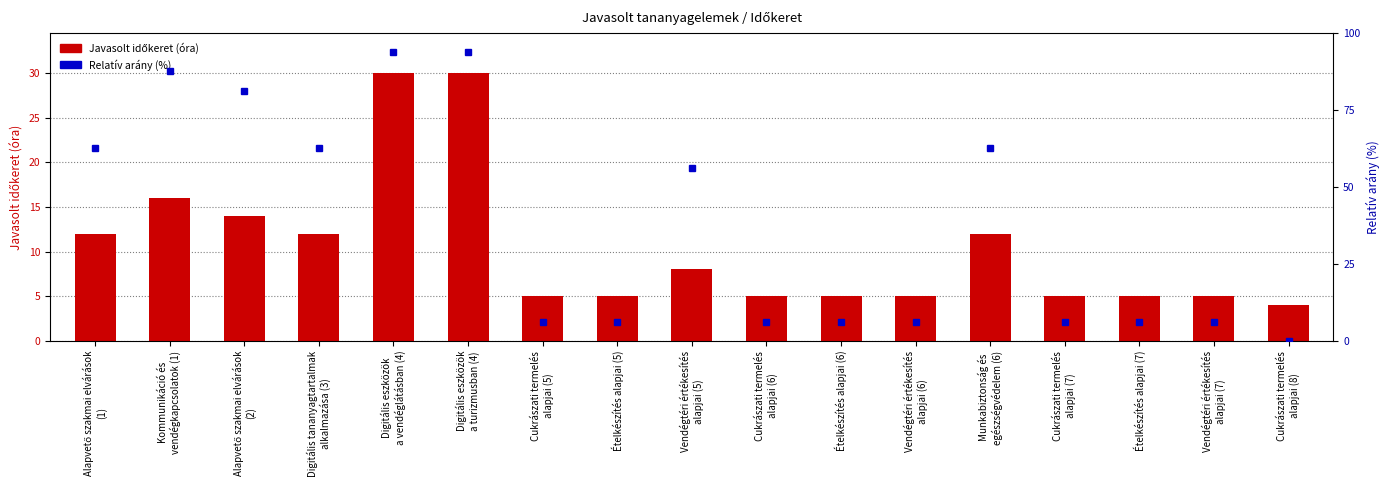

What is the change in value from Kommunikáció és
vendégkapcsolatok (1) to Alapvető szakmai elvárások
(2)?

-2